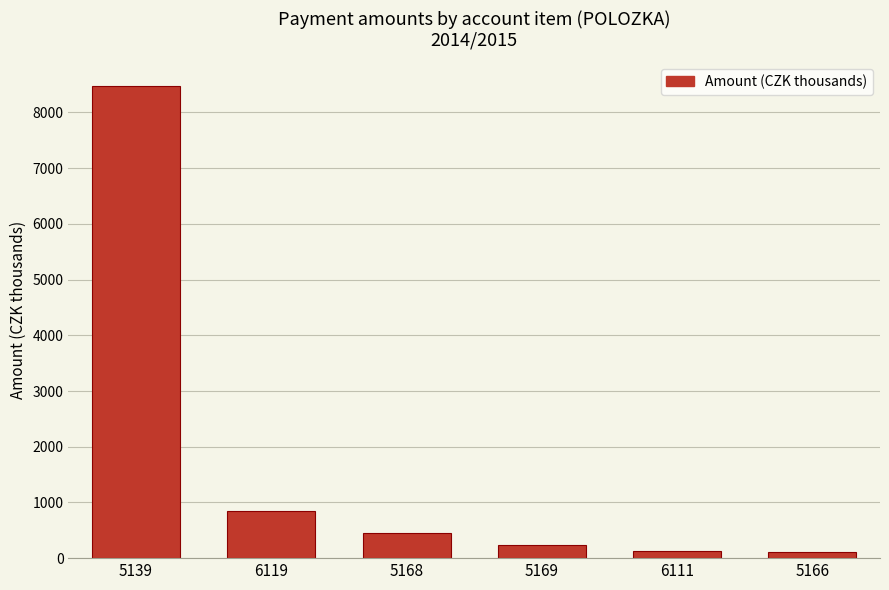

Which has a higher value, 5169 or 5139?

5139